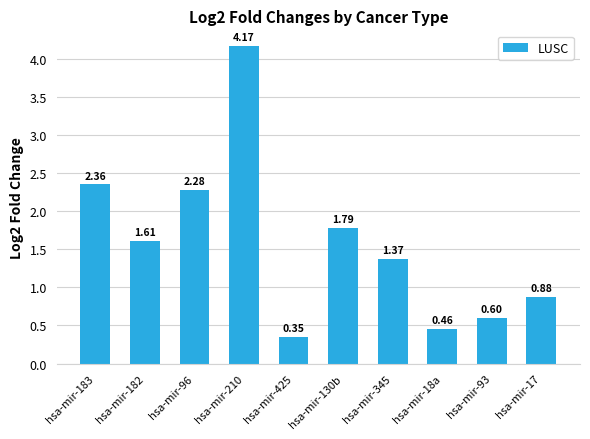

Are the bars horizontal?

No